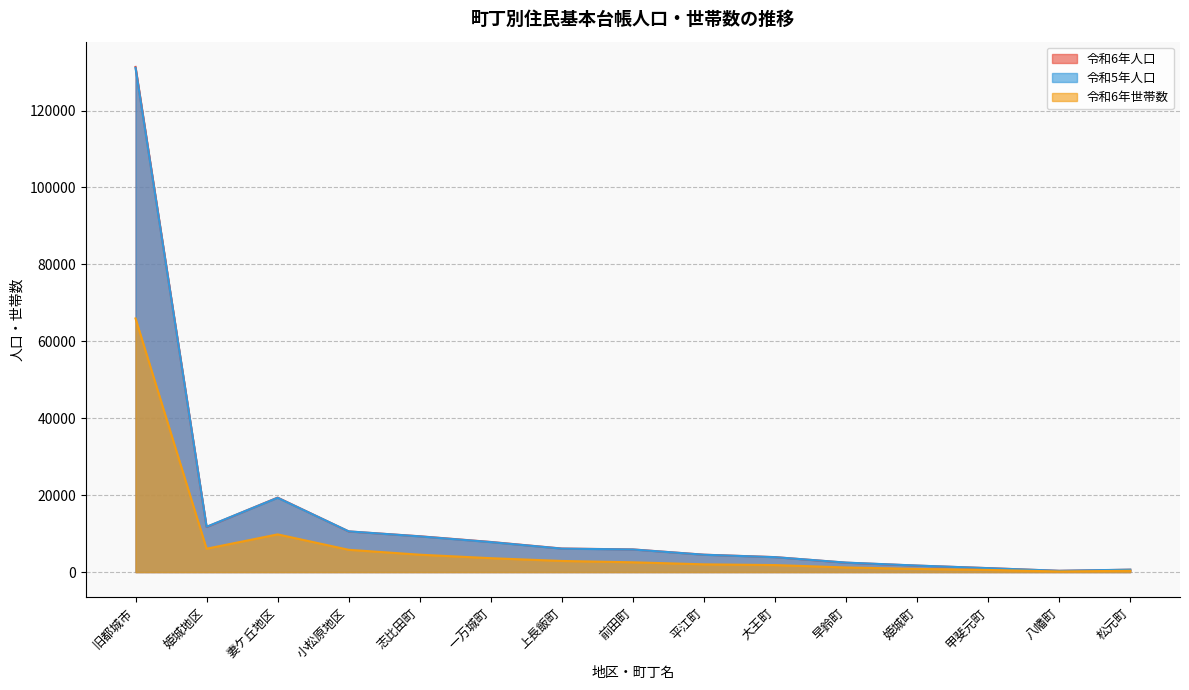

How many data points in 令和6年世帯数 are less than 2543?

7